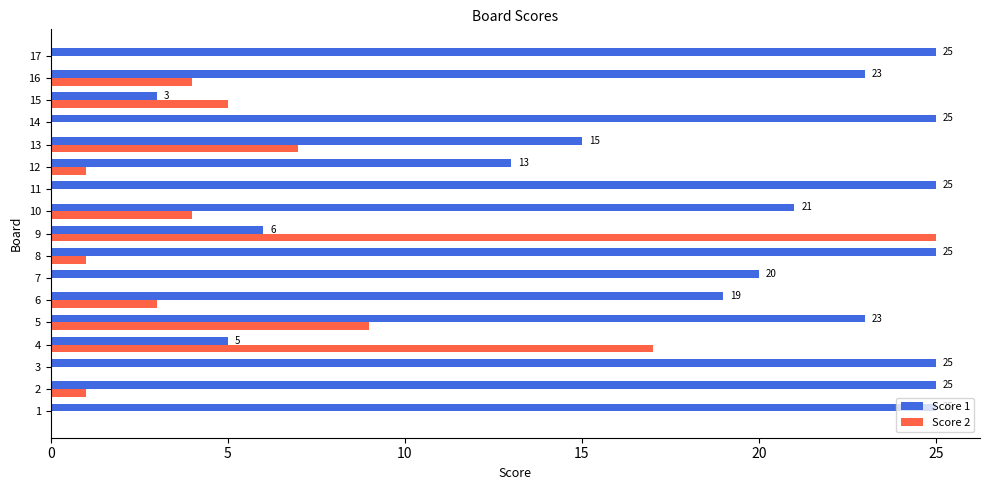

What are all the series names shown in the legend?

Score 1, Score 2